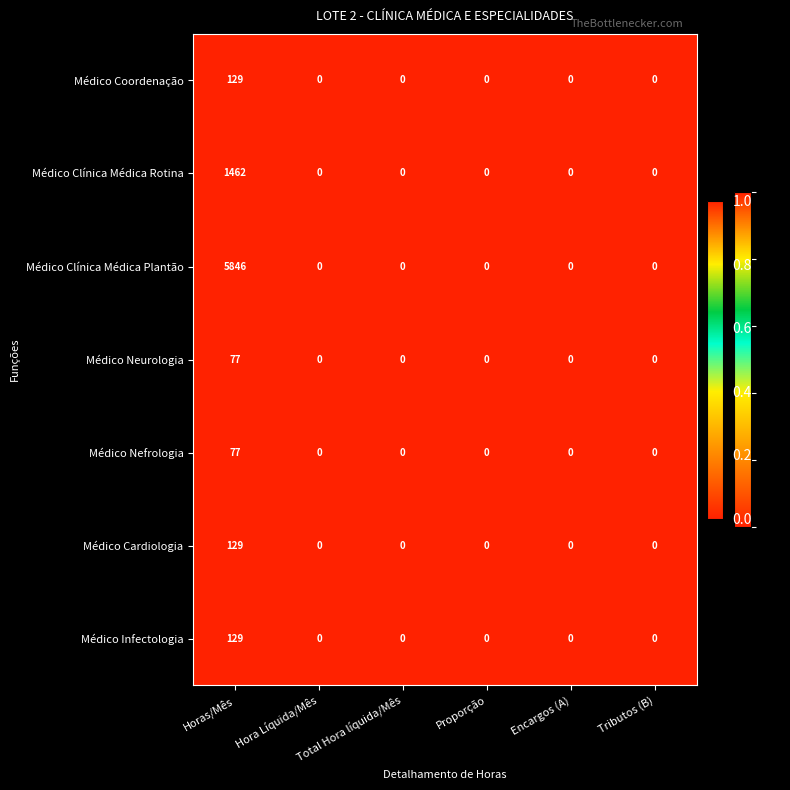

Which series has the largest total across all categories?

Médico Clínica Médica Plantão